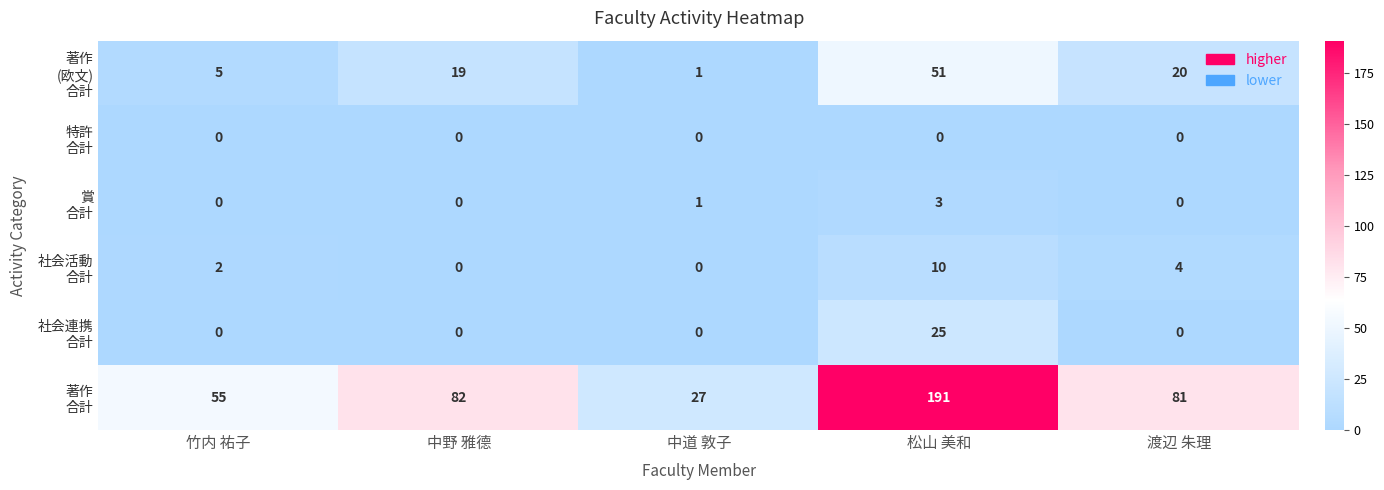

What is the total value across all series at 渡辺 朱理?

105